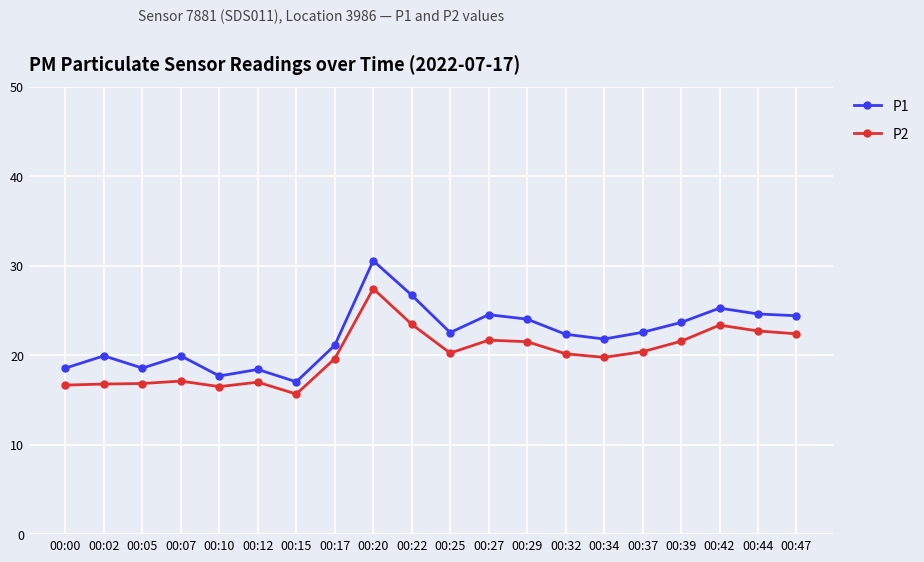

Which category has the highest value across all series?

00:20